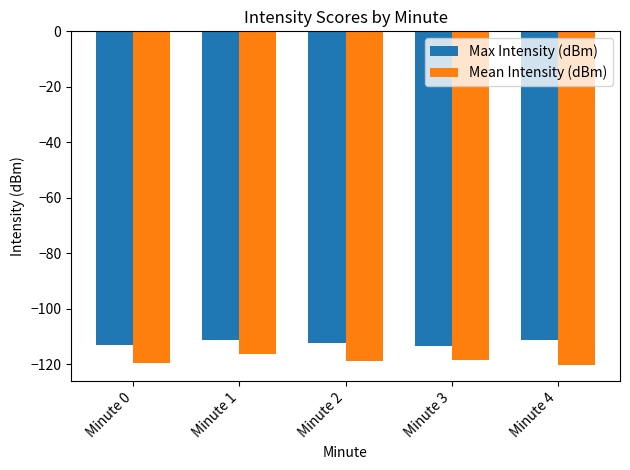

What is the maximum value shown in the chart?

-111.2